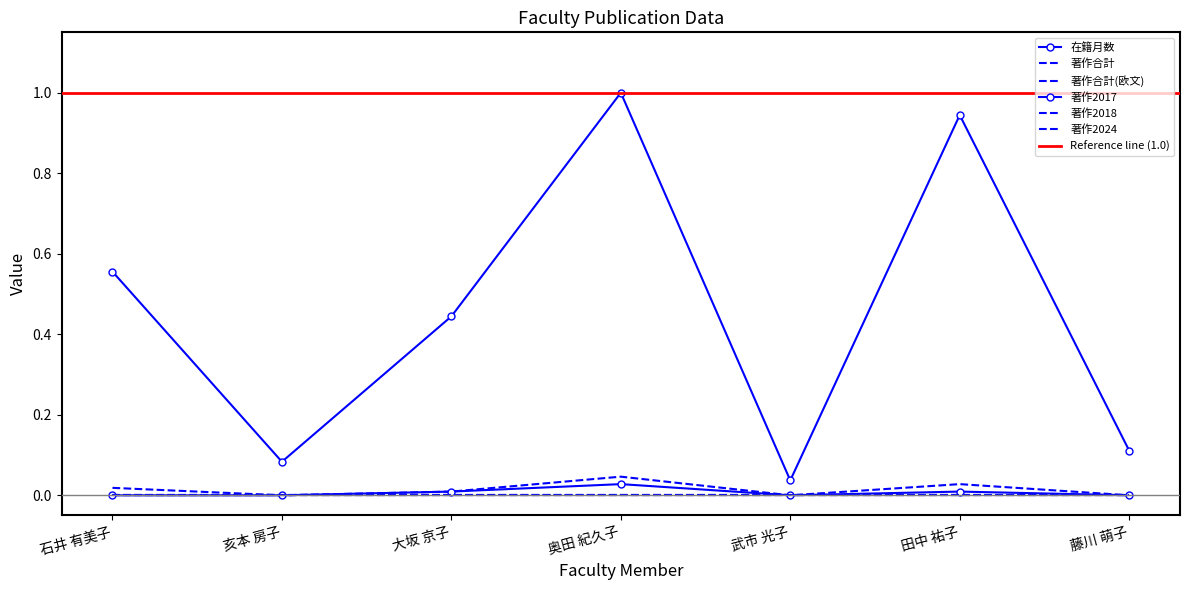

True or false: 著作2017 and 在籍月数 cross at least once.

False